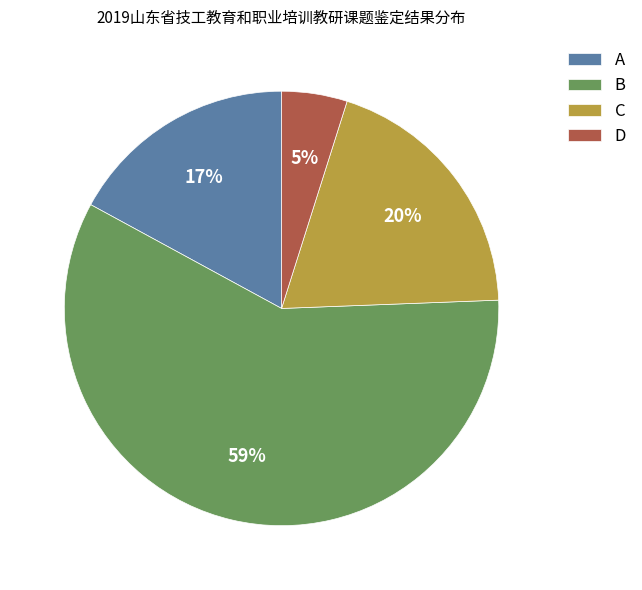

Combined, do B and D account for over 50%?

Yes